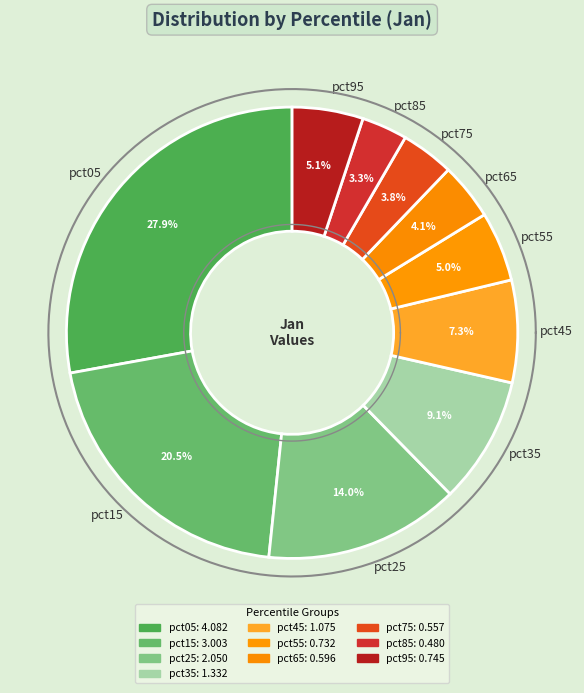

Count the number of slices in the pie.

10